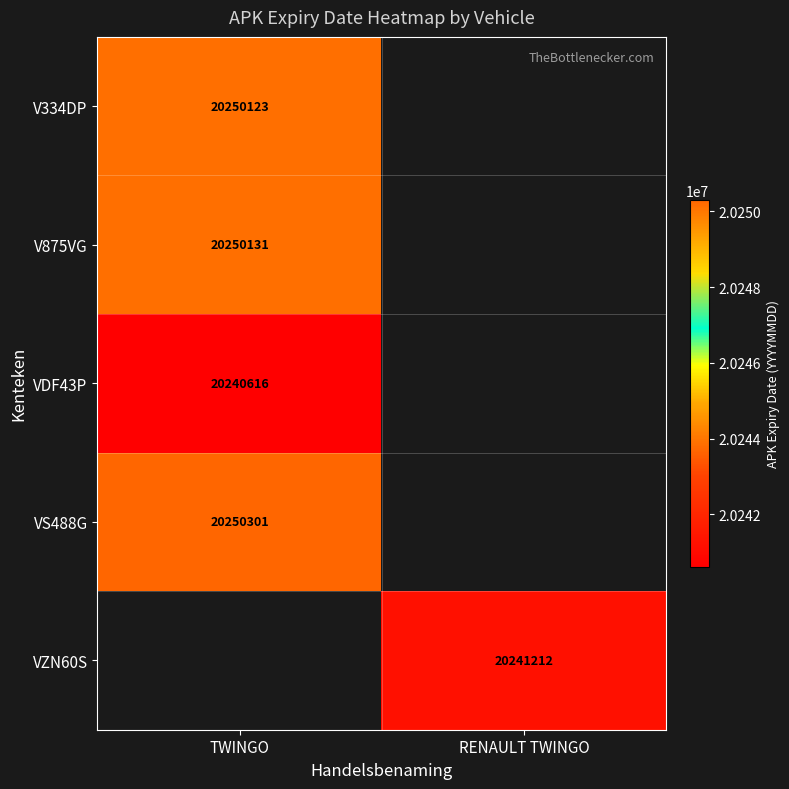

At how many categories does at least one series exceed 20247601?

1